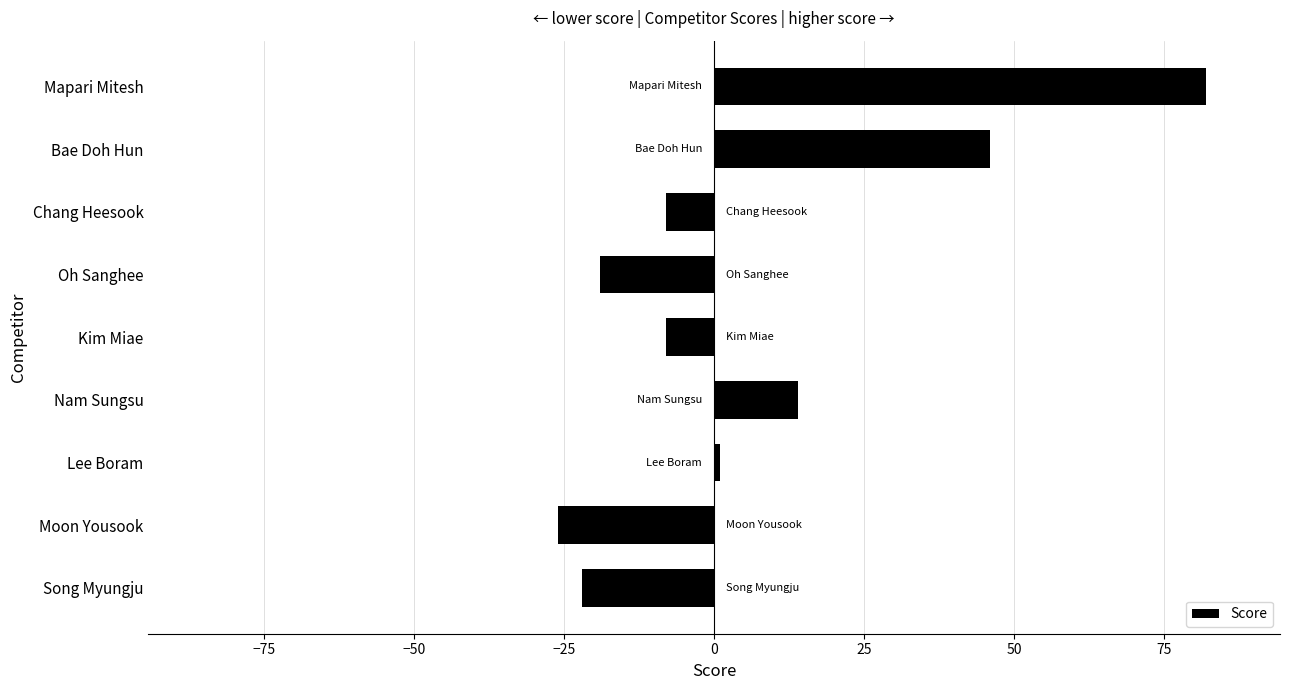

Reading bottom to top, extract all data points from this chart.

-22	-26	1	14	-8	-19	-8	46	82